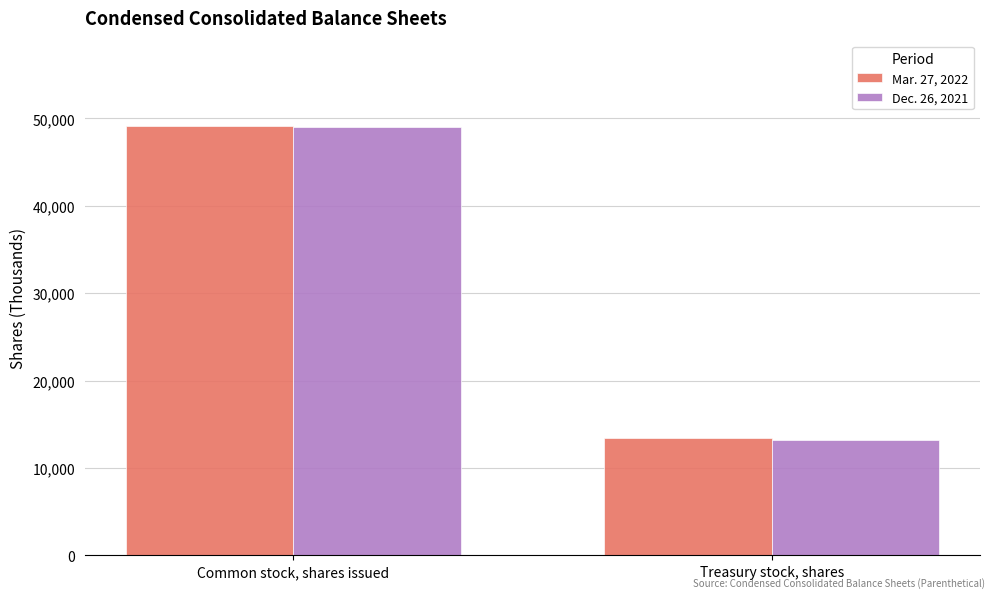

Are the bars grouped side by side (vs. stacked)?

Yes